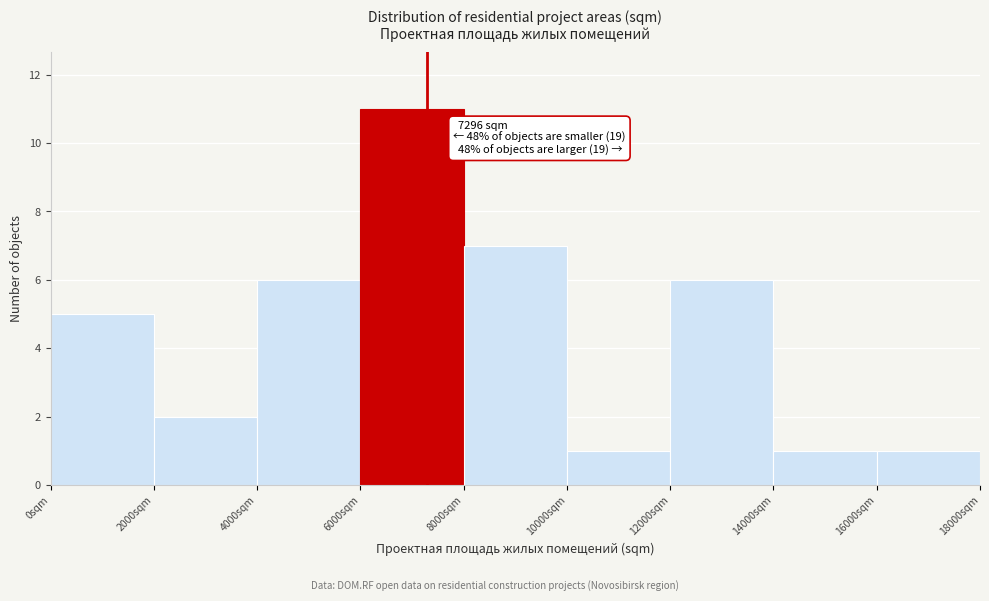

Over which range of the x-axis is the bar tallest?

6000 to 8000